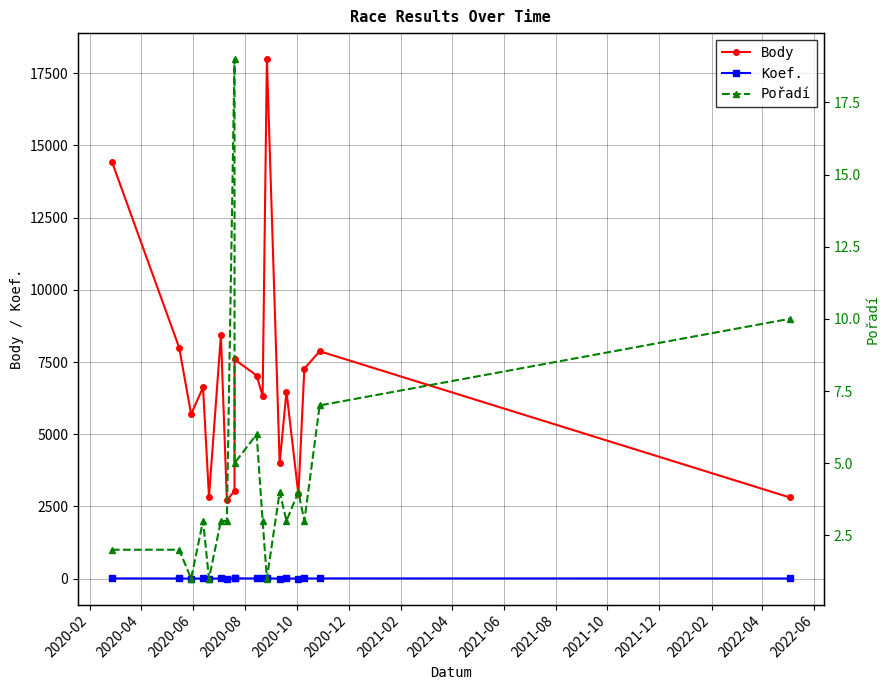

What is the maximum value shown in the chart?

17987